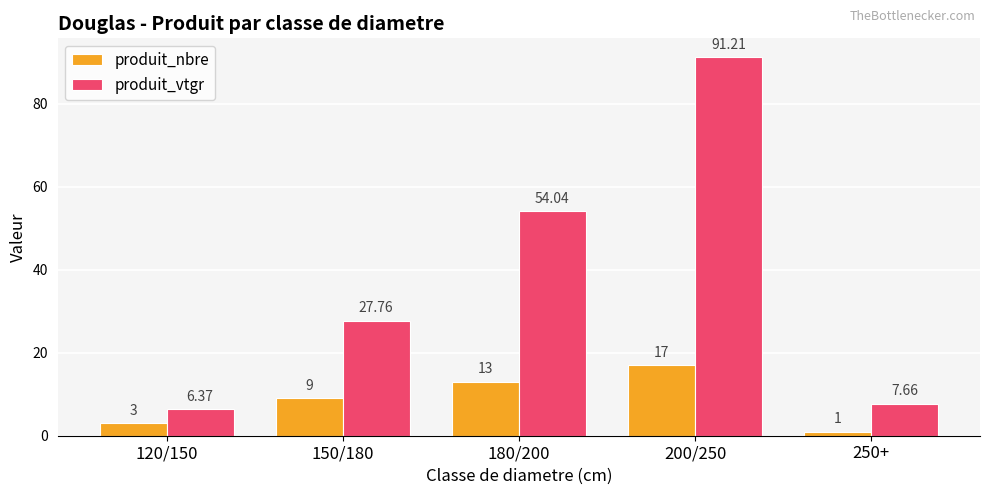

At 200/250, list the series in order from largest to smallest.

produit_vtgr, produit_nbre